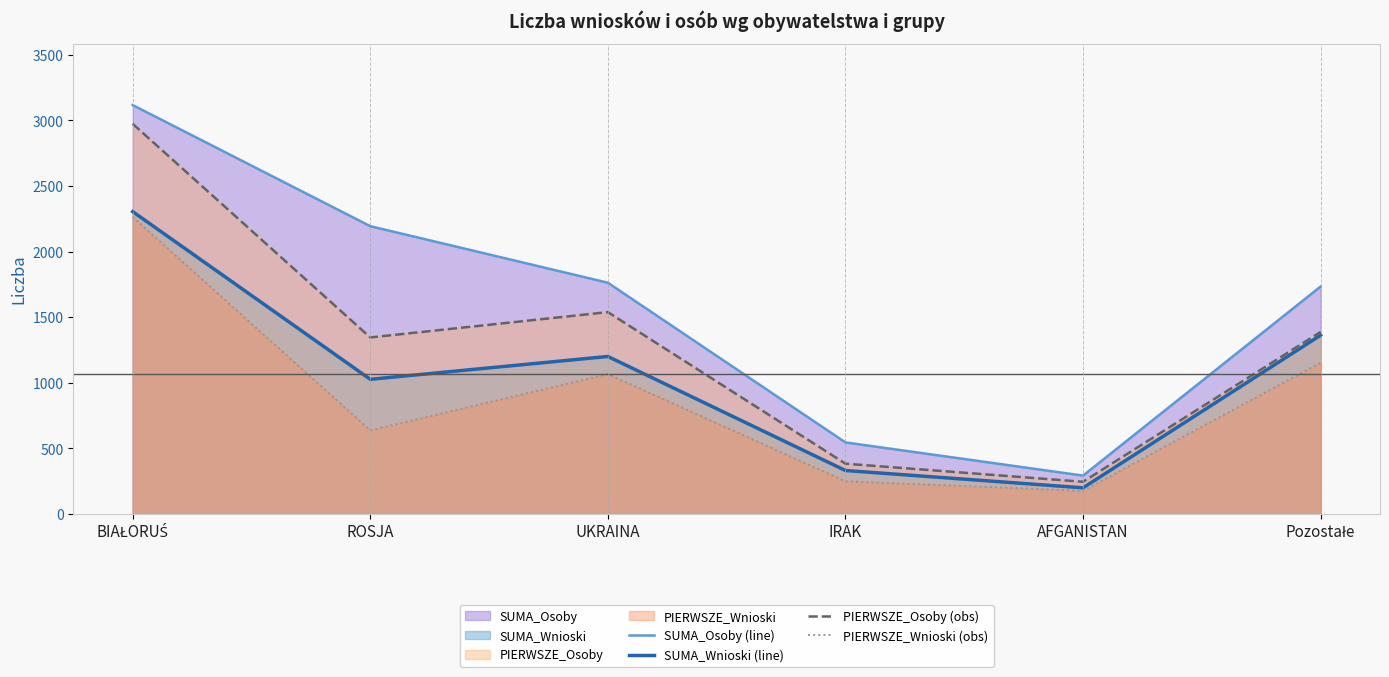

True or false: PIERWSZE_Wnioski (obs) has more than 0 interior local peaks.

True